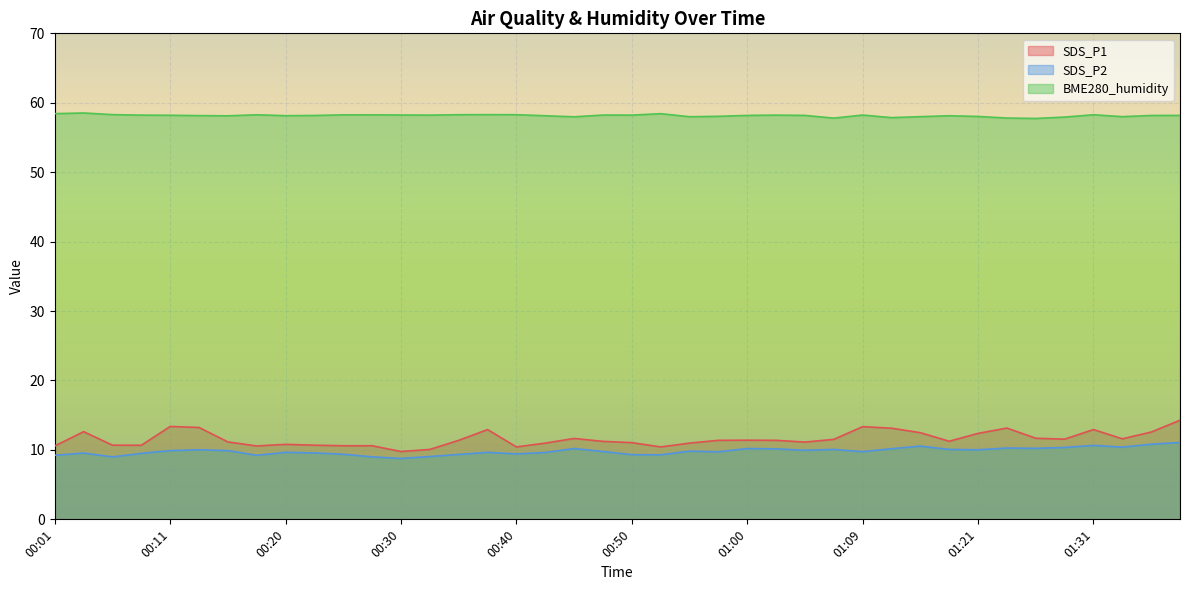

At which label does SDS_P2 reach its minimum?

00:30